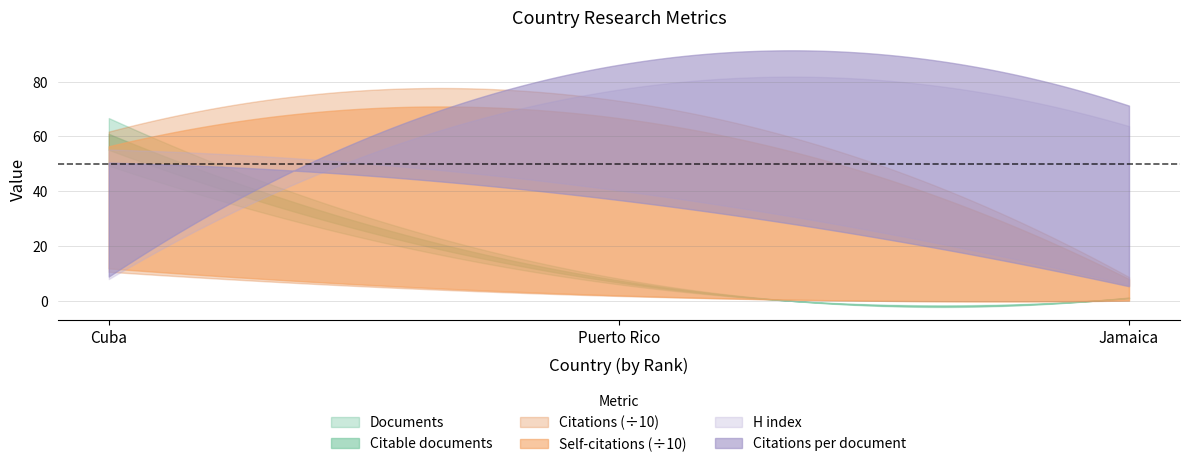

Reading right to left, transcribe all the data shown in this chart.

Documents: 1.0	7.0	58.0
Citable documents: 1.0	7.0	58.0
Citations: 75.0	635.0	537.0
Self-citations: 0.0	20.0	124.0
Citations per document: 75.0	90.7	9.3
H index: 5.0	35.0	48.0